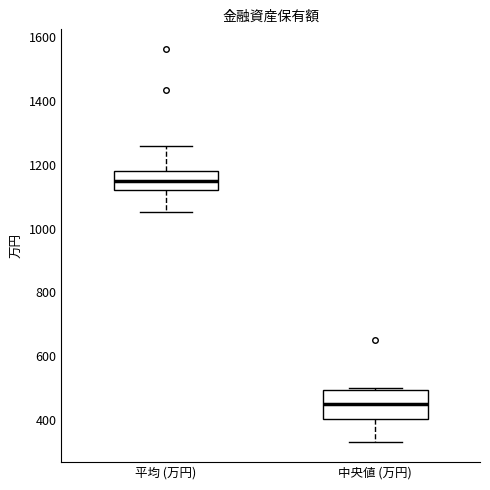

Which box is the tallest, from its lower edge to its upper edge?

中央値 (万円)